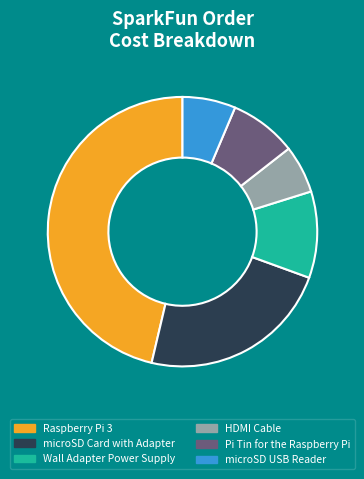

Do Wall Adapter Power Supply and HDMI Cable together represent more than half of the pie?

No